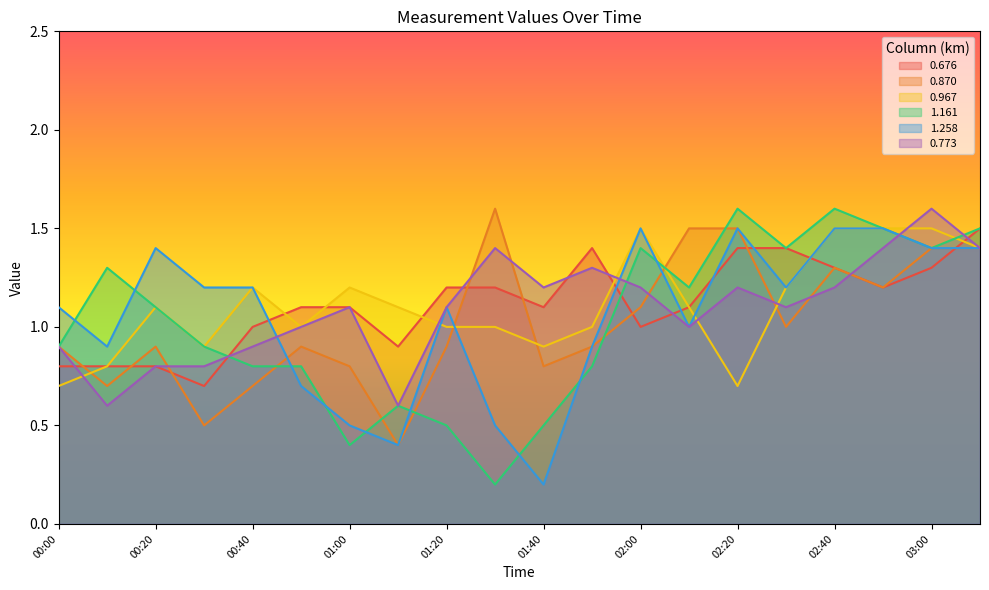

Where does the 0.676 series first go above 1?

00:50